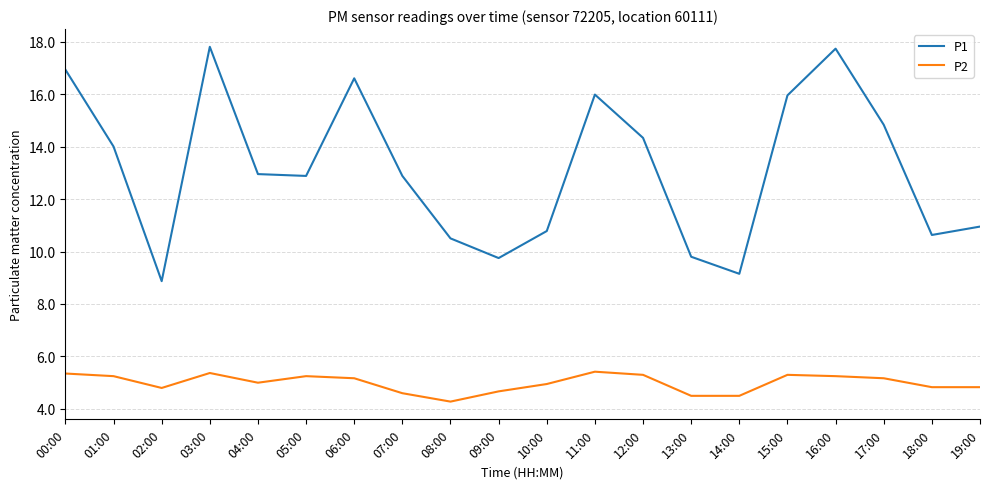

How many distinct data groups are displayed?

2